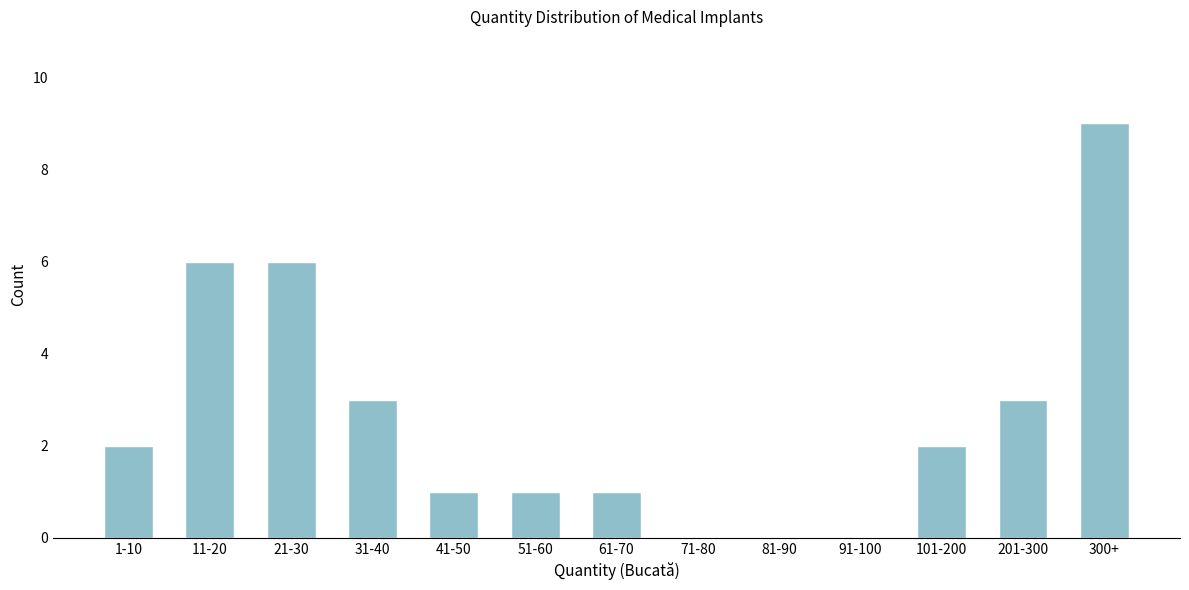

Reading right to left, list all the values displayed in this chart.

300+=9	201-300=3	101-200=2	91-100=0	81-90=0	71-80=0	61-70=1	51-60=1	41-50=1	31-40=3	21-30=6	11-20=6	1-10=2